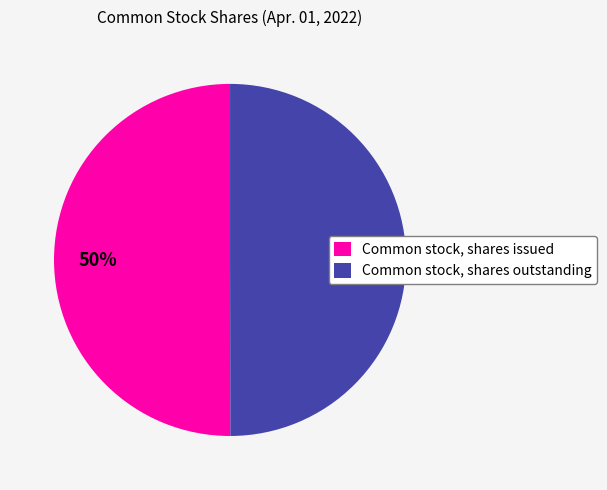

To the nearest percent, what is the combined percentage of Common stock, shares issued and Common stock, shares outstanding?

100%